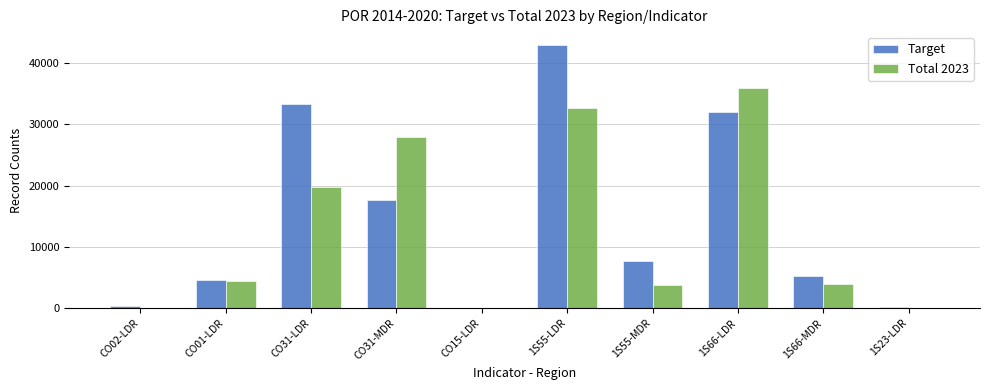

The Target series shows 42912.0 at 1S55-LDR. True or false?

True